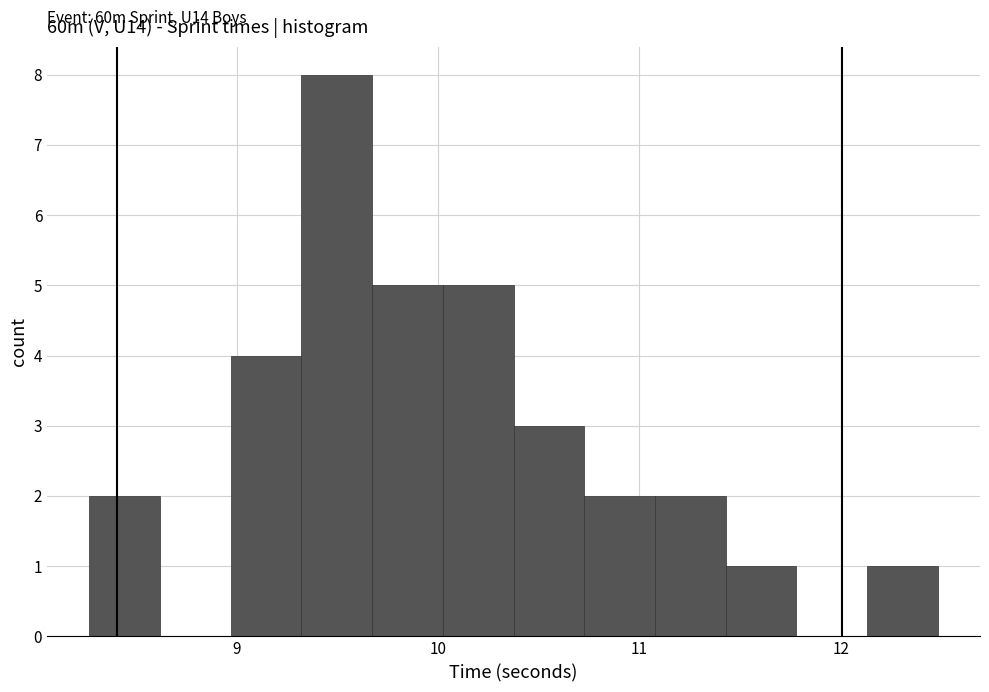

Around what value on the x-axis is the tallest bar? Give the approximate position of its centre, as read against the axis.

9.5